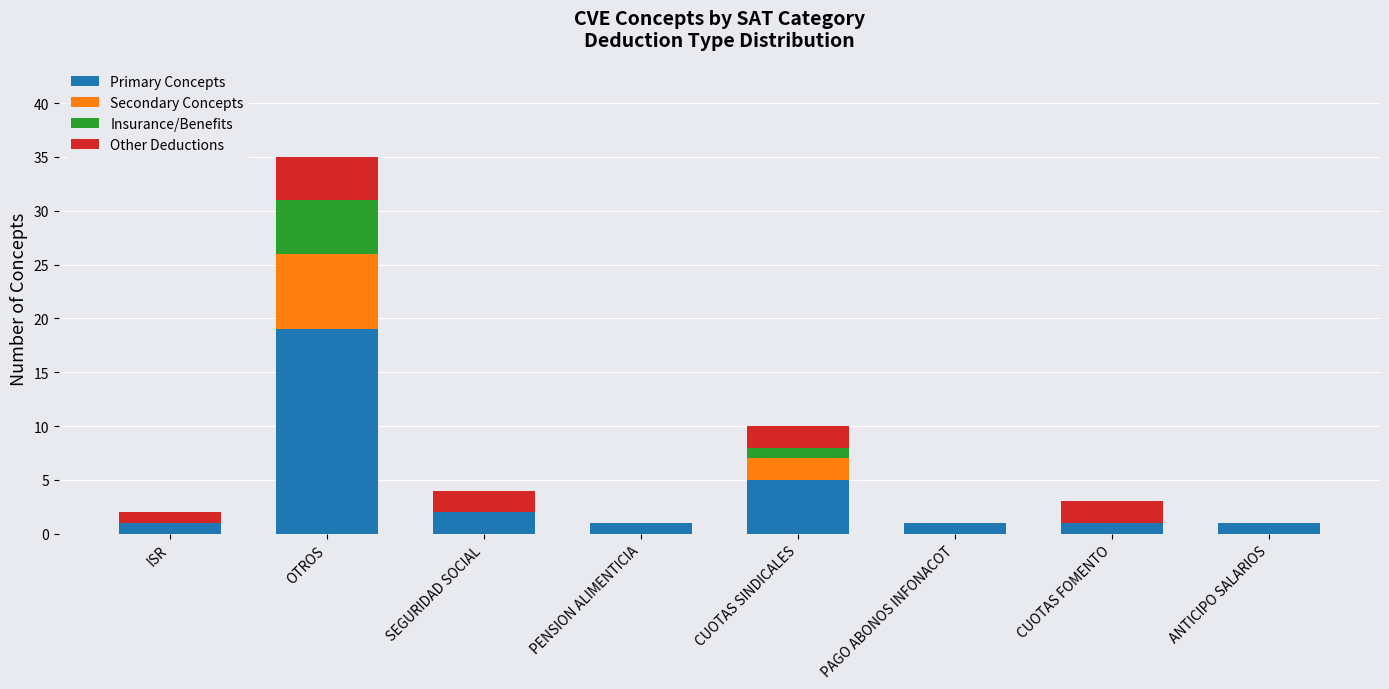

Which category has the highest value in the Primary Concepts series?

OTROS